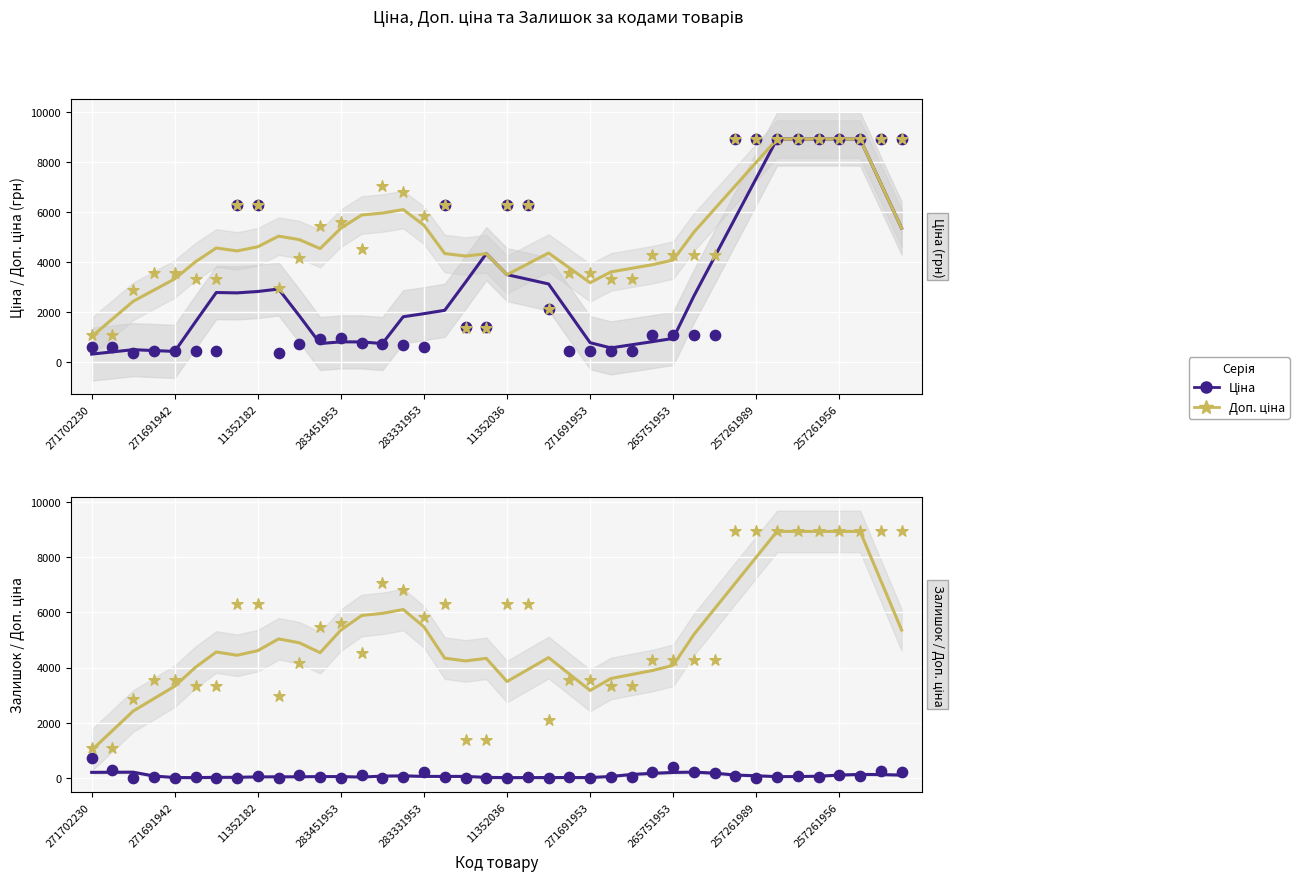

Which series contains the lowest Y value?

Ціна